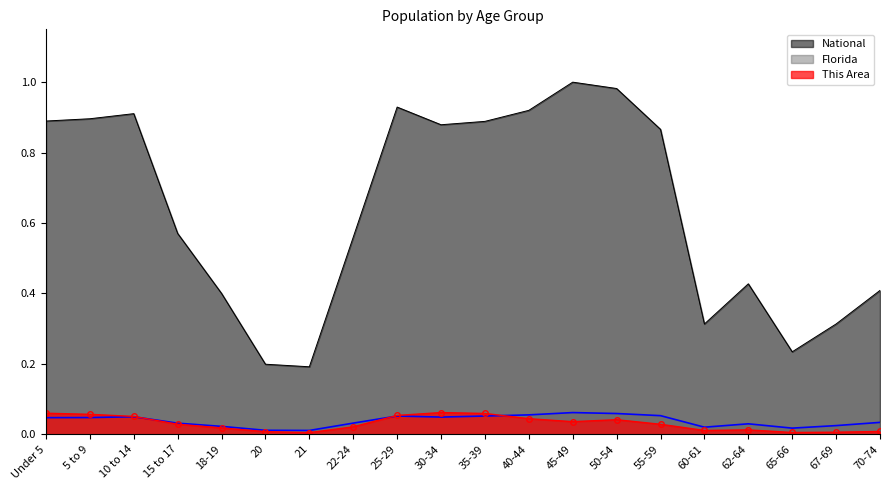

What is the label of the 15th point from the left?

55-59